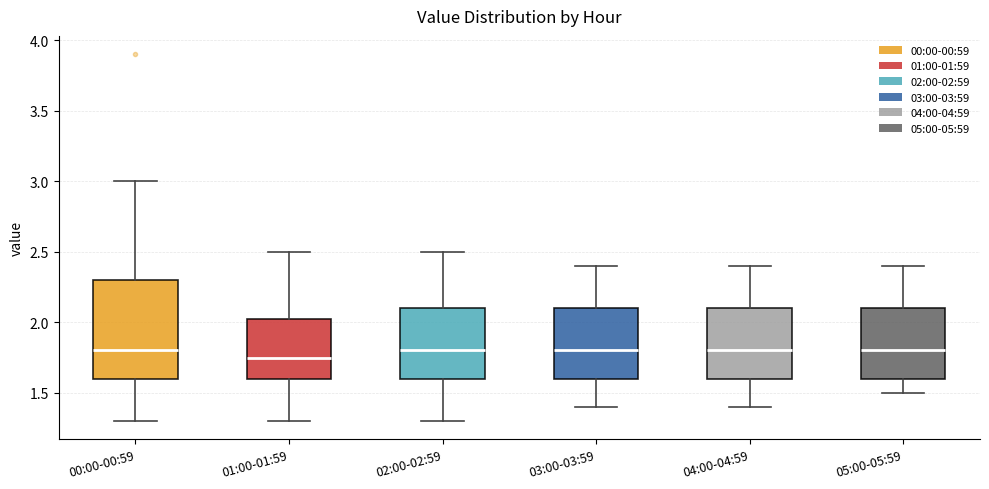

Where is the lower edge of the box for 00:00-00:59 on the y-axis? The values are not printed on the chart, so give them approximately, as read against the axis.

1.60